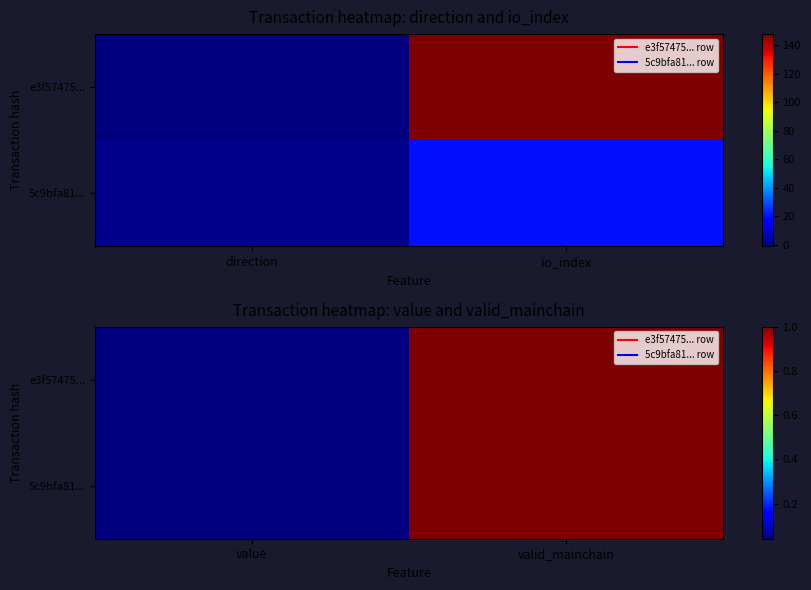

At which category is the sum across all series the highest?

valid_mainchain